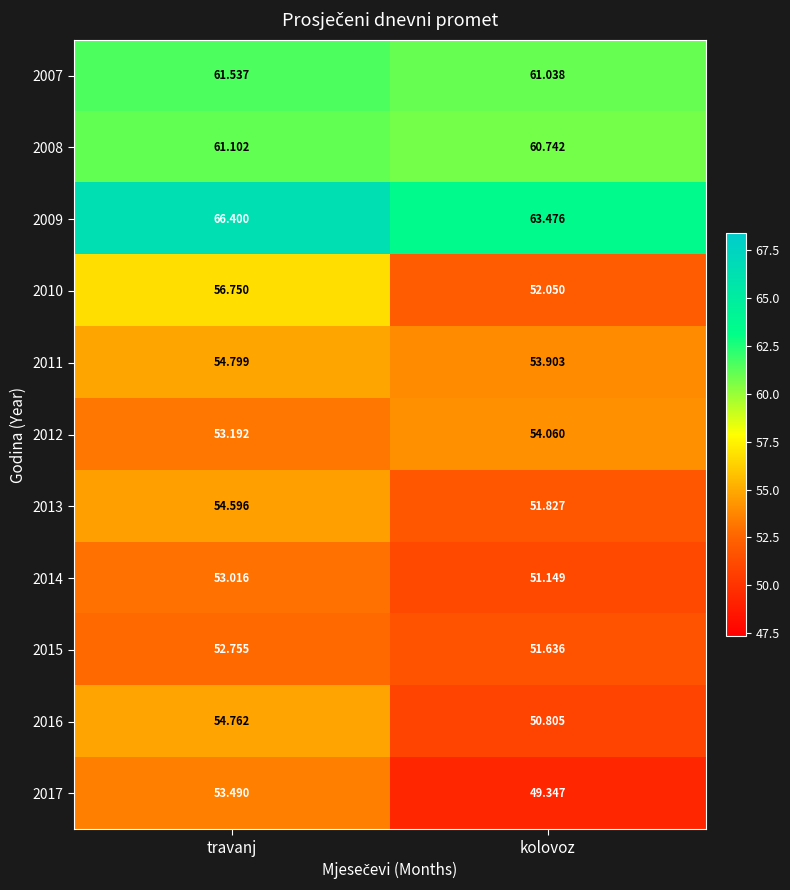

At which label does 2013 reach its minimum?

kolovoz